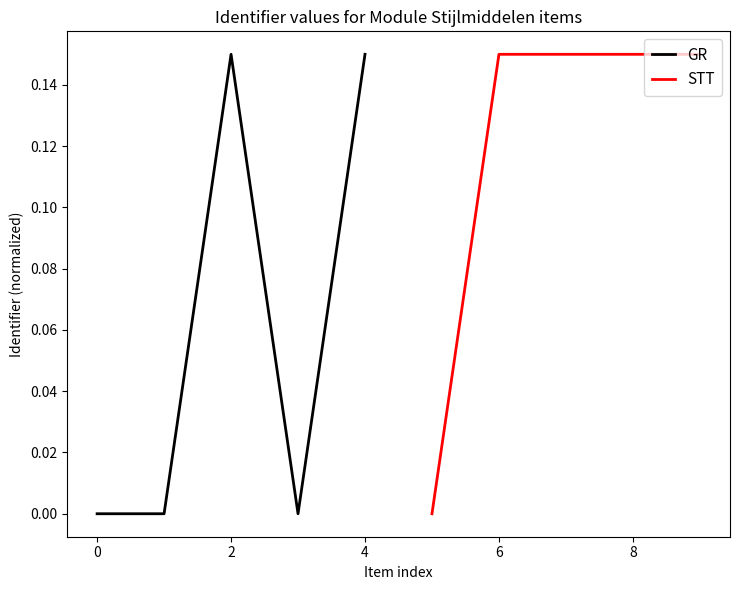

True or false: GR has a value of 0.3 at 4.

False